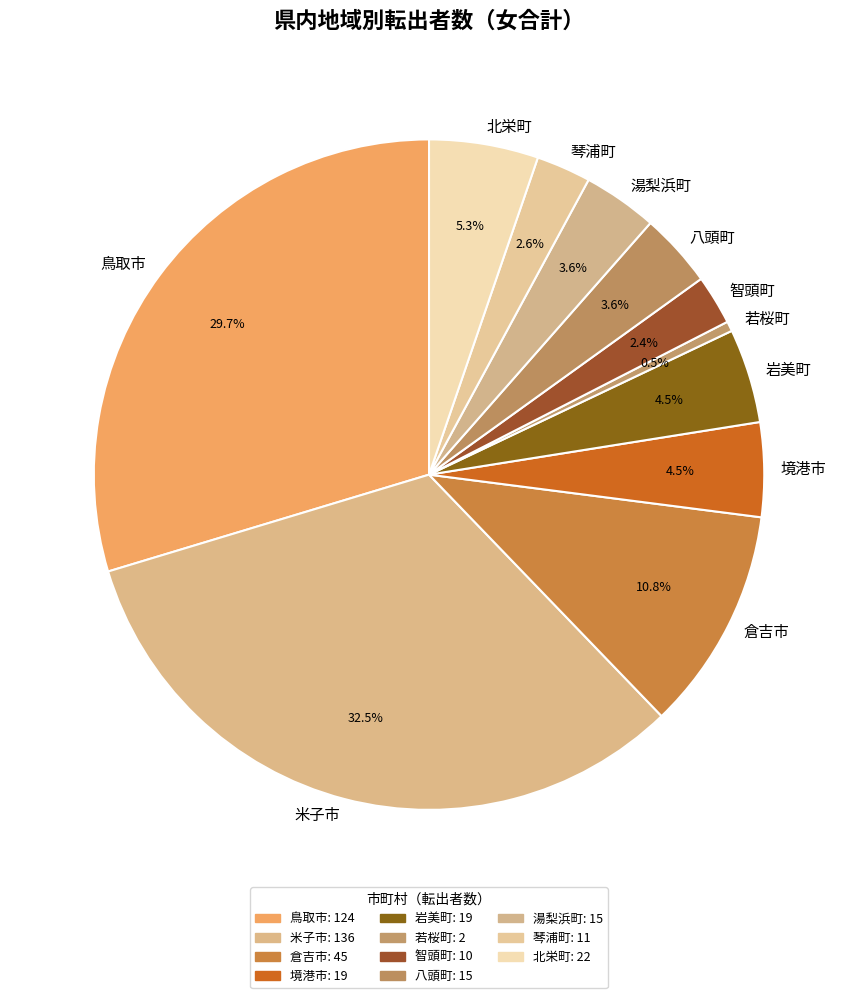

Is there any slice that represents more than half of the pie?

No